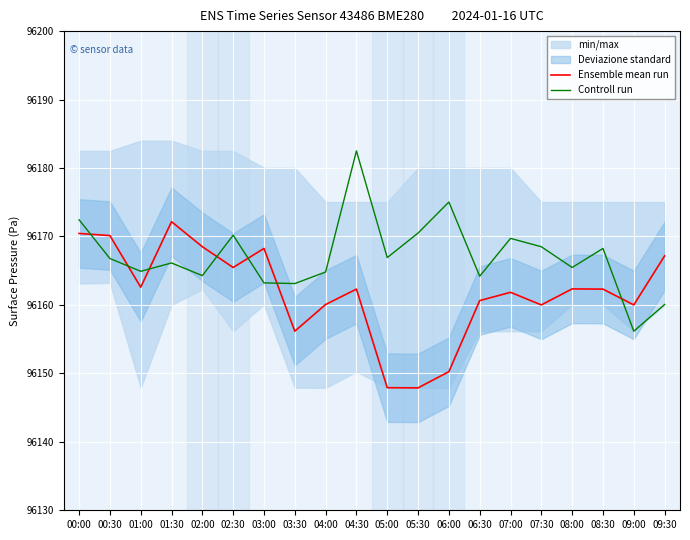

Reading left to right, extract all data points from this chart.

Ensemble mean run: 00:00=96170.4	00:30=96170.1	01:00=96162.6	01:30=96172.2	02:00=96168.5	02:30=96165.5	03:00=96168.2	03:30=96156.2	04:00=96160.1	04:30=96162.3	05:00=96147.9	05:30=96147.9	06:00=96150.2	06:30=96160.6	07:00=96161.8	07:30=96160.0	08:00=96162.3	08:30=96162.3	09:00=96160.0	09:30=96167.2
Controll run: 00:00=96172.4	00:30=96166.8	01:00=96164.9	01:30=96166.1	02:00=96164.3	02:30=96170.2	03:00=96163.2	03:30=96163.1	04:00=96164.8	04:30=96182.5	05:00=96166.9	05:30=96170.5	06:00=96175.0	06:30=96164.2	07:00=96169.7	07:30=96168.5	08:00=96165.5	08:30=96168.2	09:00=96156.2	09:30=96160.1